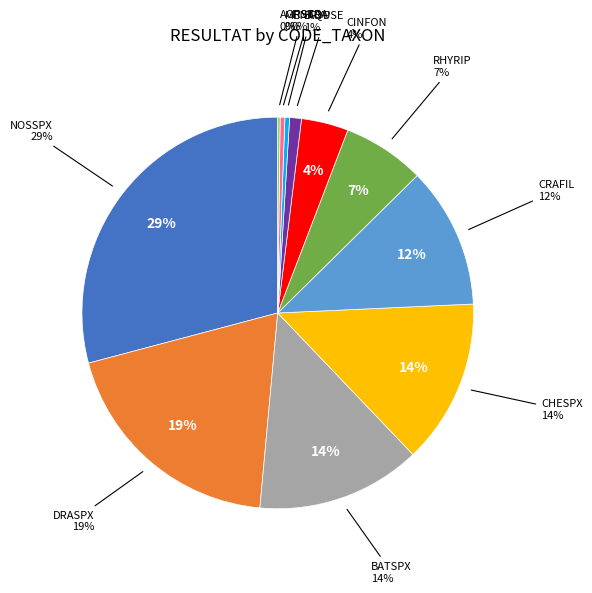

How many segments does this pie chart have?

11